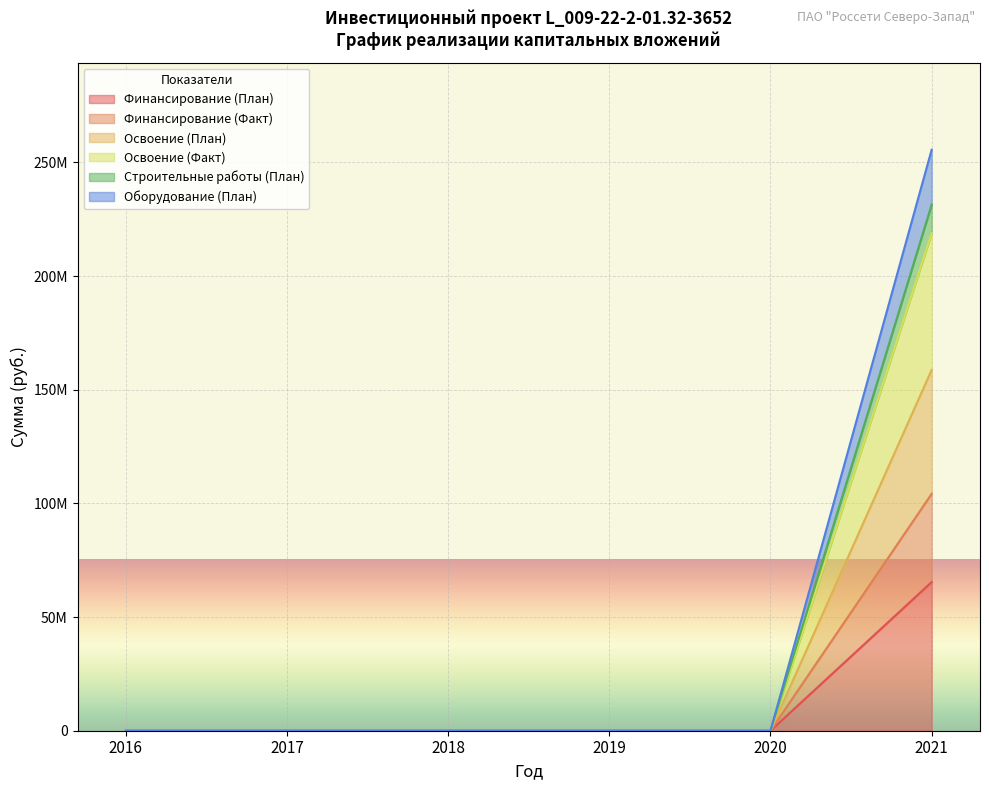

How many data points in Освоение (Факт) are above 0?

1